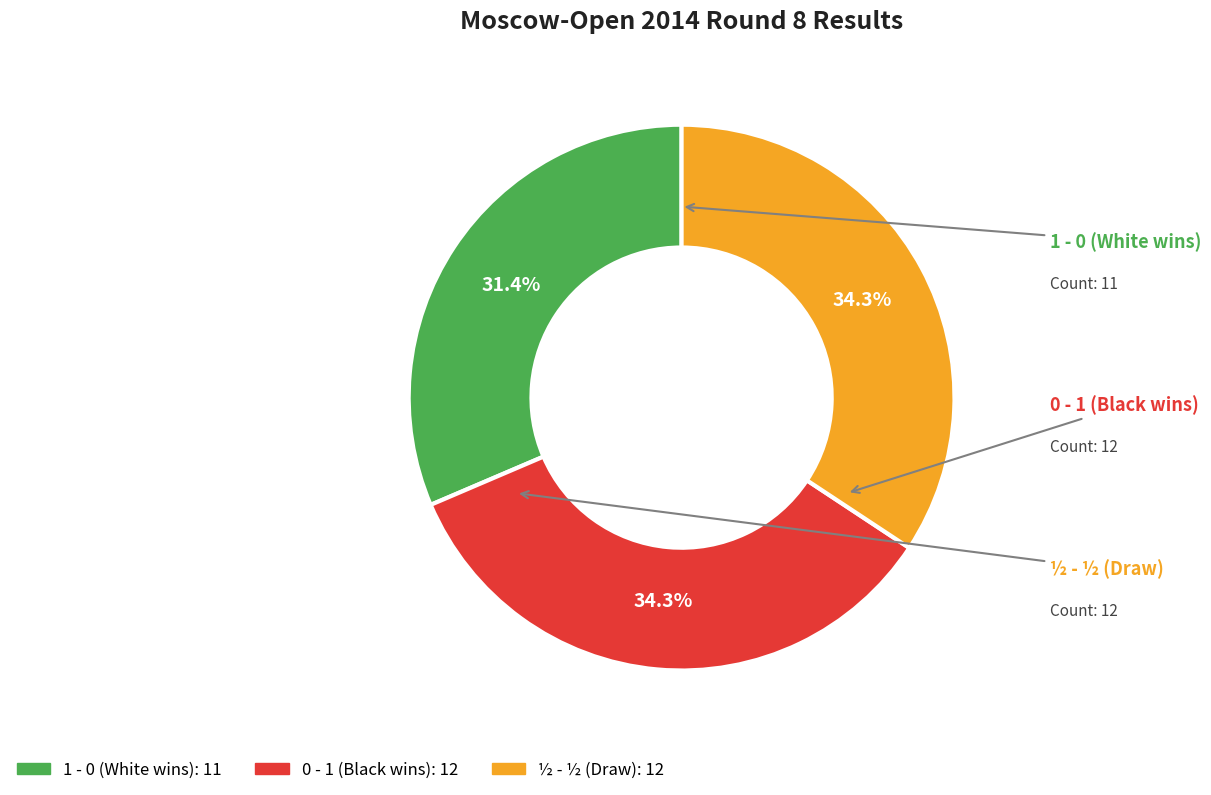

Which category has the smallest portion of the pie?

1 - 0